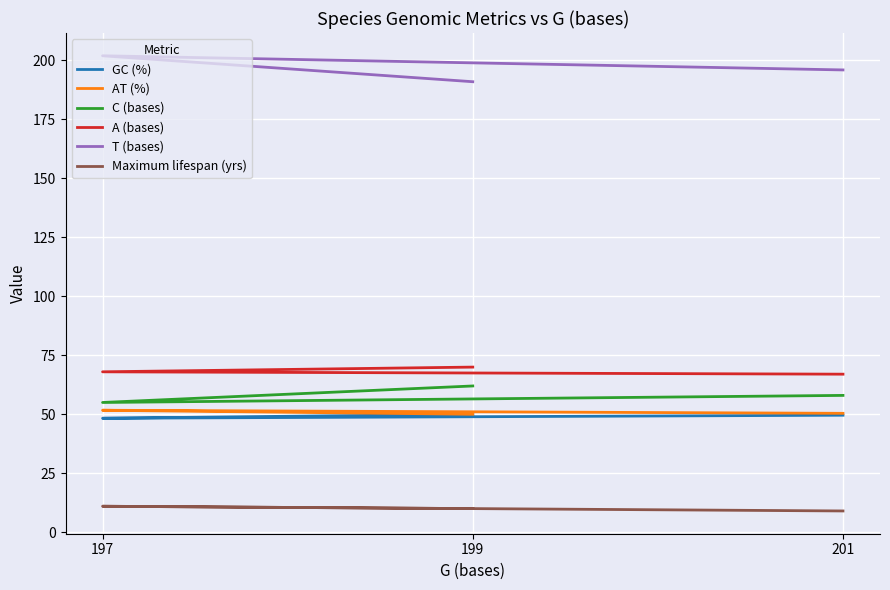

Which has a higher value, 201 or 199?

199